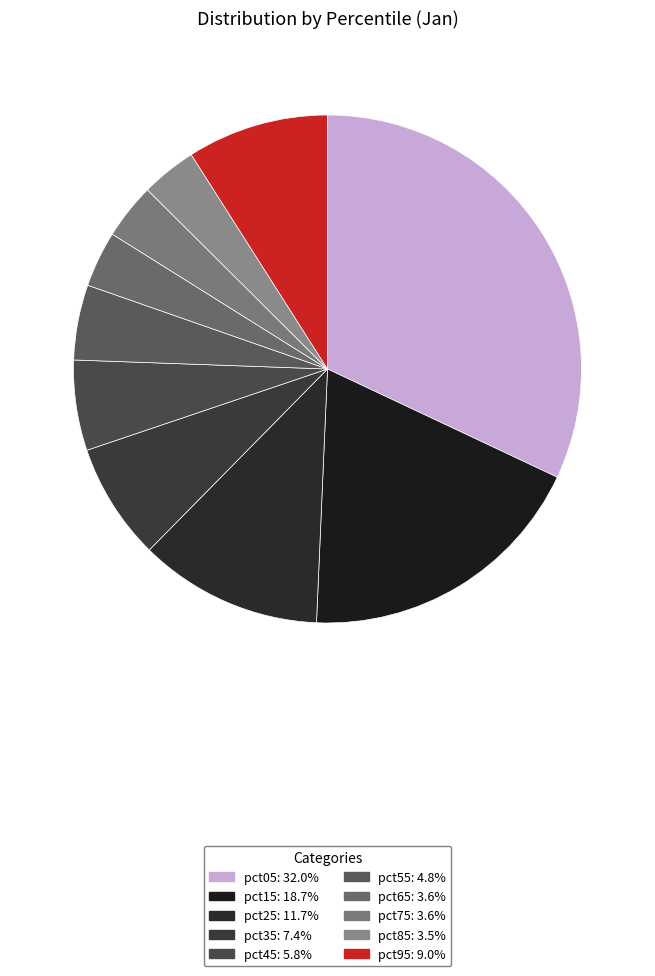

How many segments does this pie chart have?

10